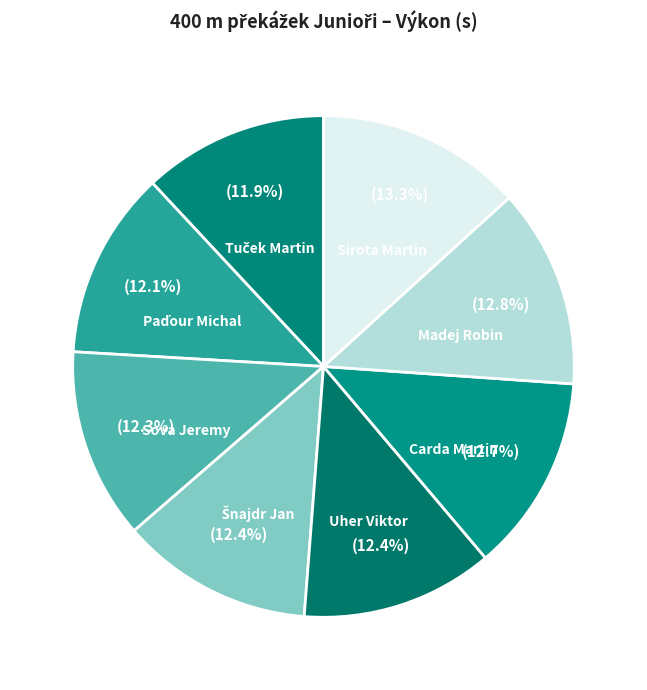

Does Carda Martin represent more than half of the total?

No